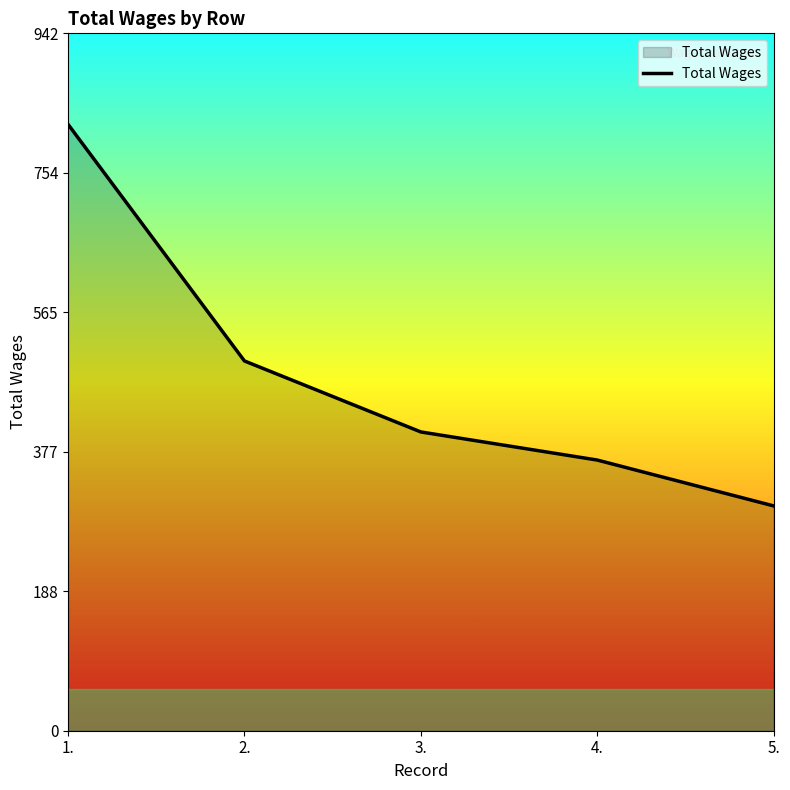

Reading left to right, transcribe all the data shown in this chart.

820	500	404	366	304